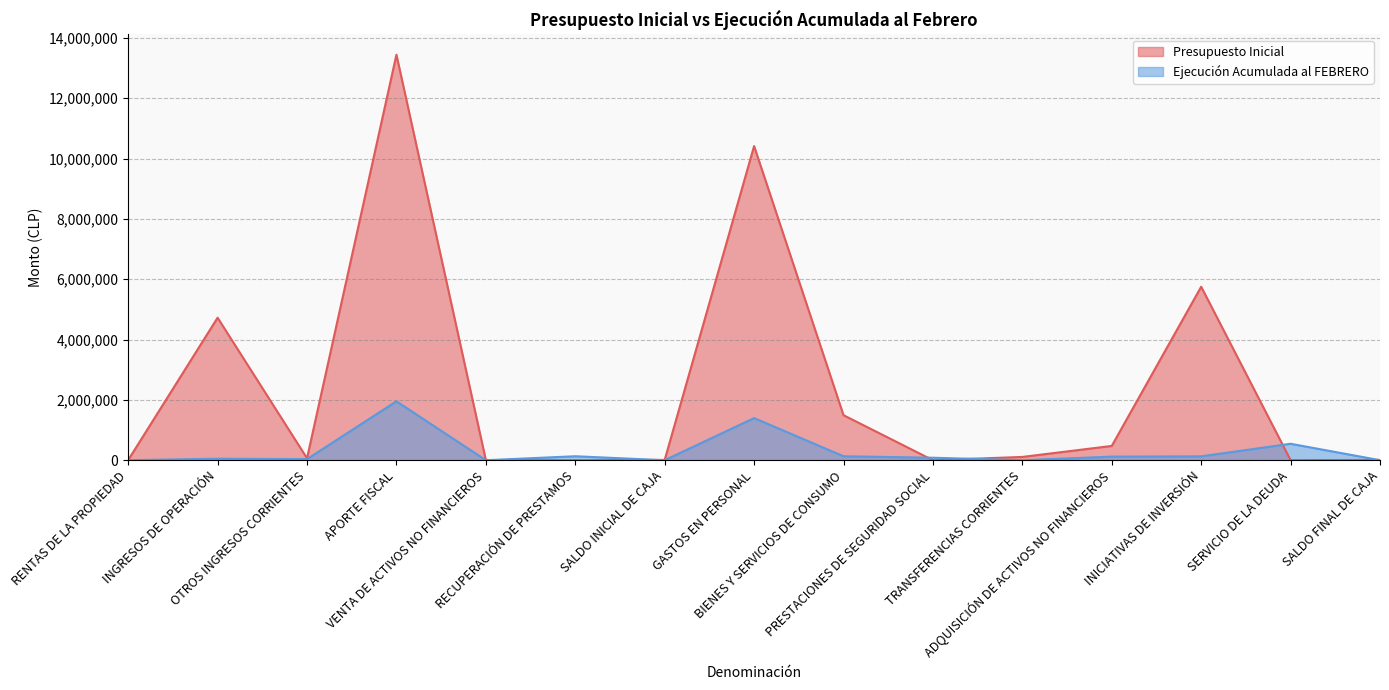

What is the average value of the Presupuesto Inicial series?

2433061